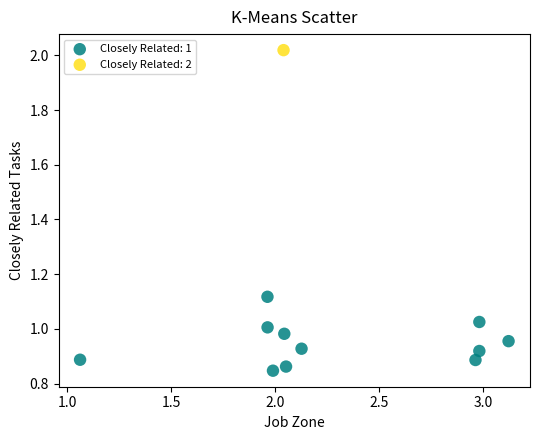

Which series contains the lowest Y value?

Closely Related: 1